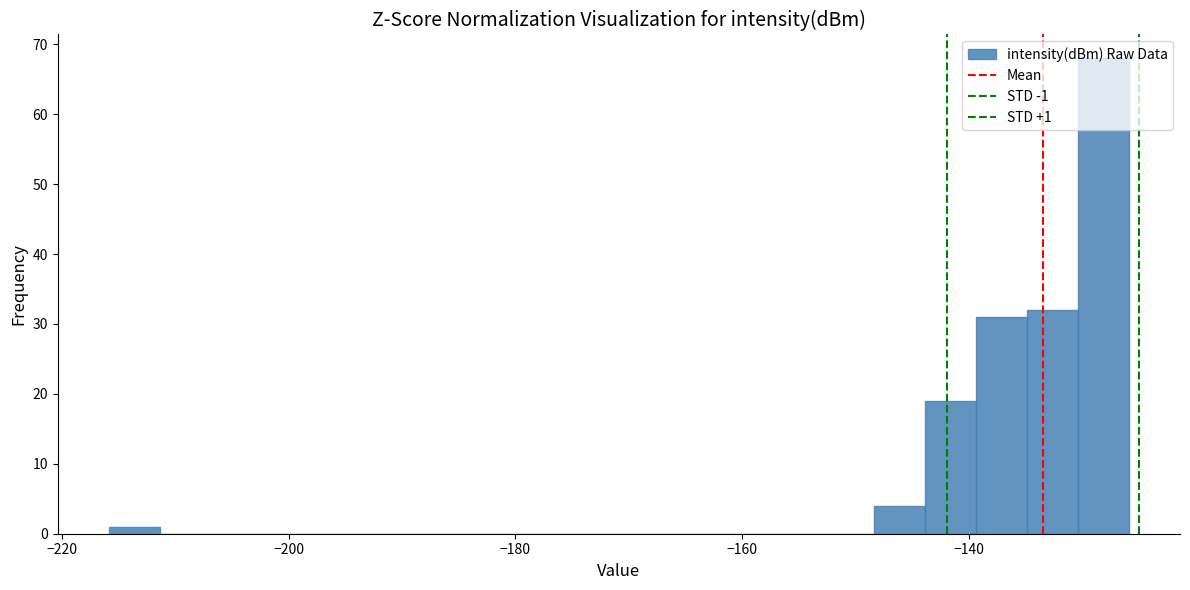

Around what value on the x-axis is the tallest bar? Give the approximate position of its centre, as read against the axis.

-128